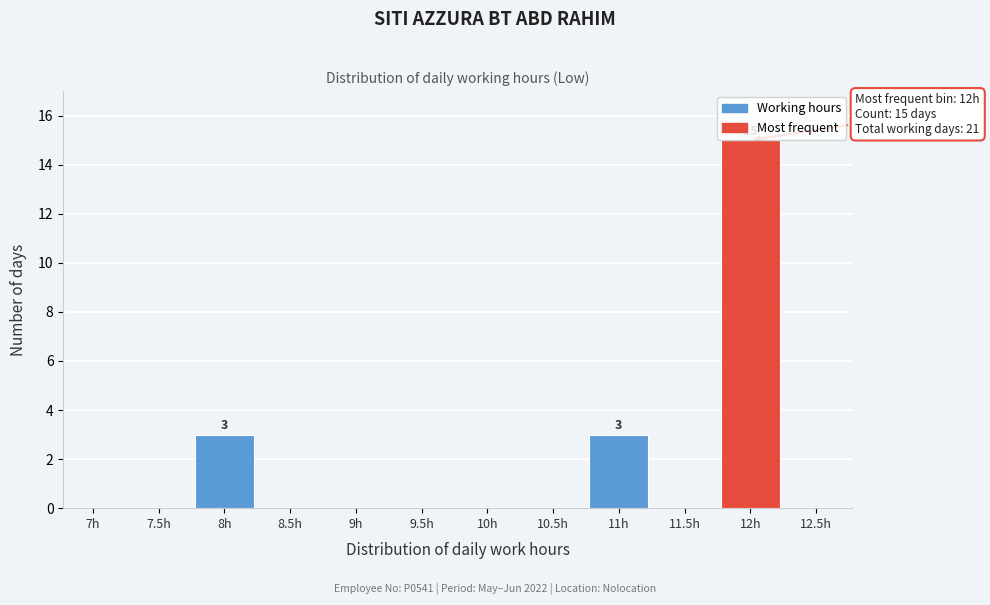

Reading left to right, list all the values displayed in this chart.

7h=0	7.5h=0	8h=3	8.5h=0	9h=0	9.5h=0	10h=0	10.5h=0	11h=3	11.5h=0	12h=15	12.5h=0